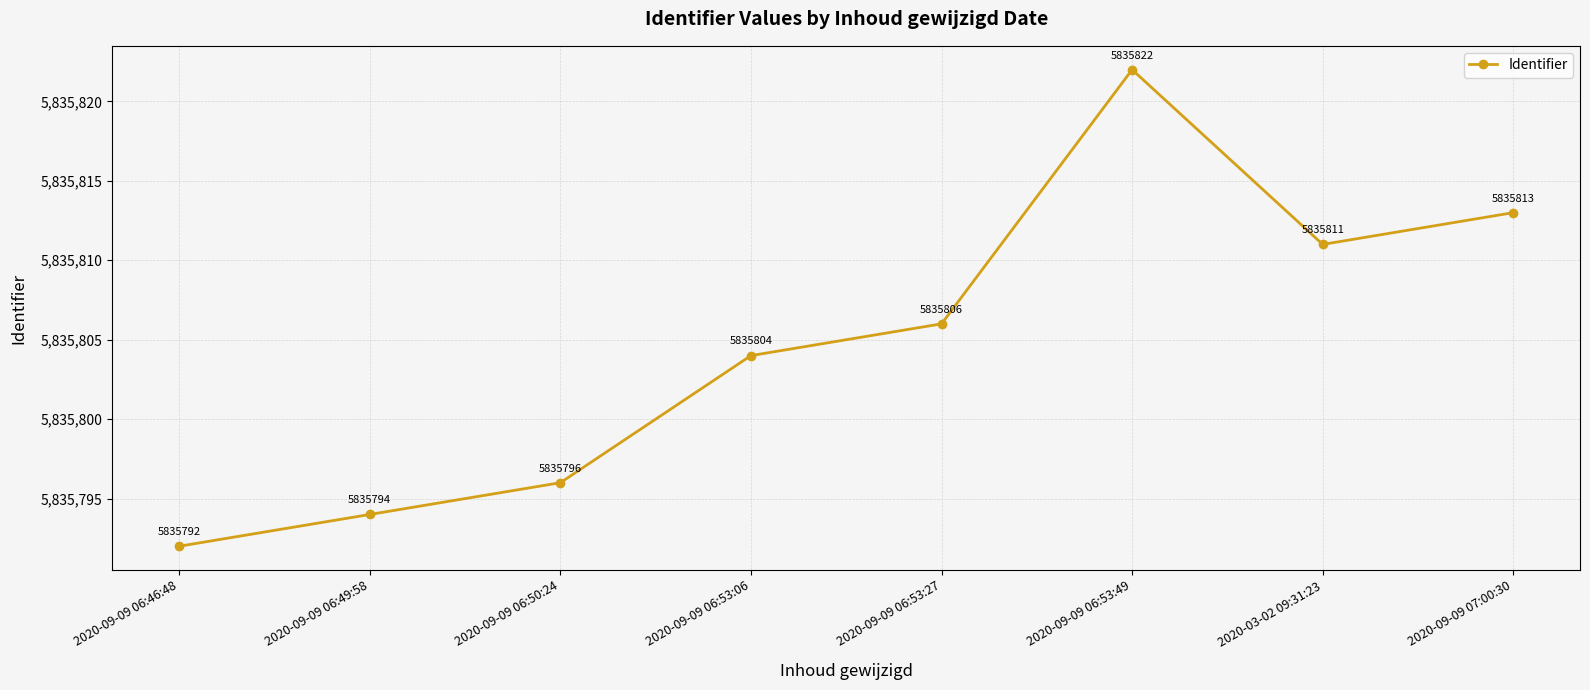

The chart shows a value of 5835813 at 2020-09-09 07:00:30. True or false?

True